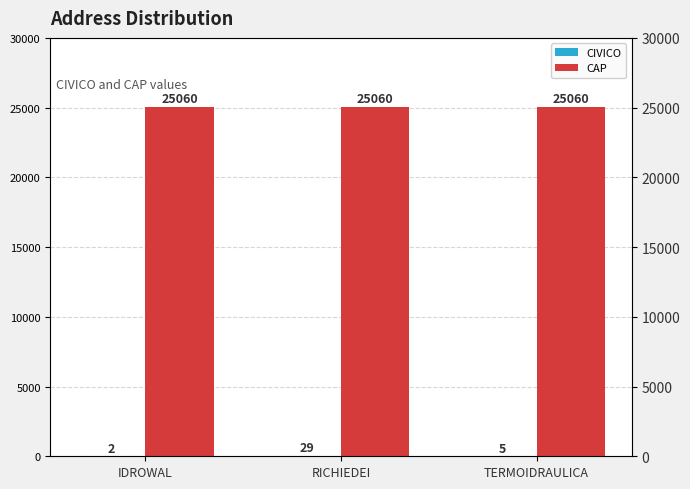

The value of CIVICO at IDROWAL is 1. True or false?

False